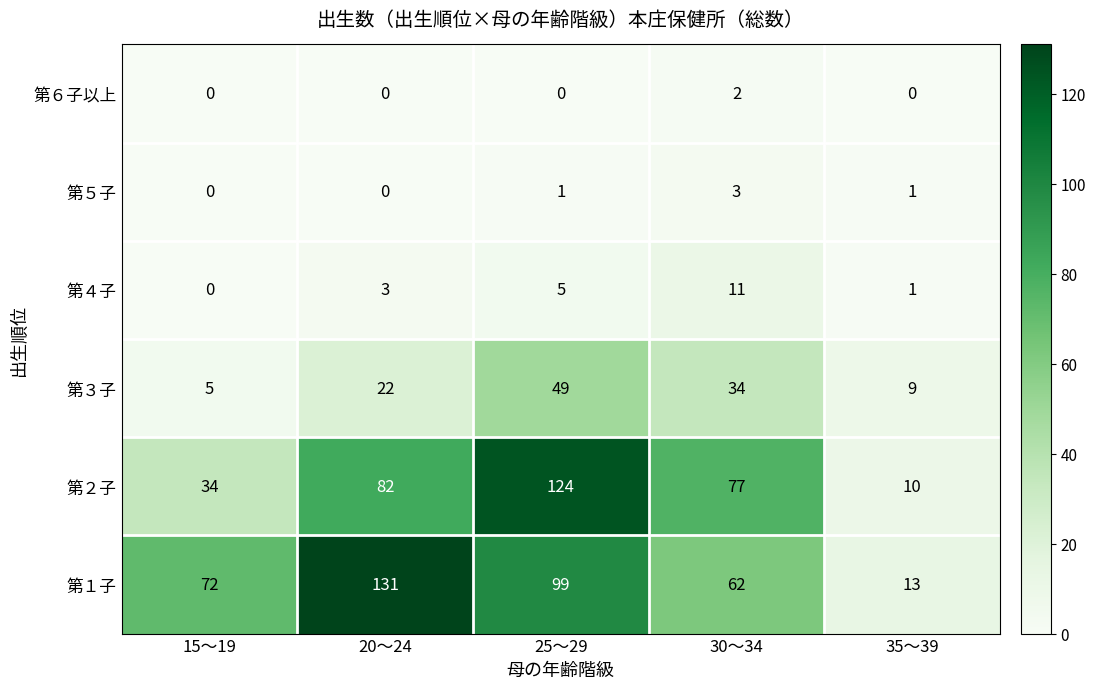

What is the difference between the highest and lowest values at 15～19?

72